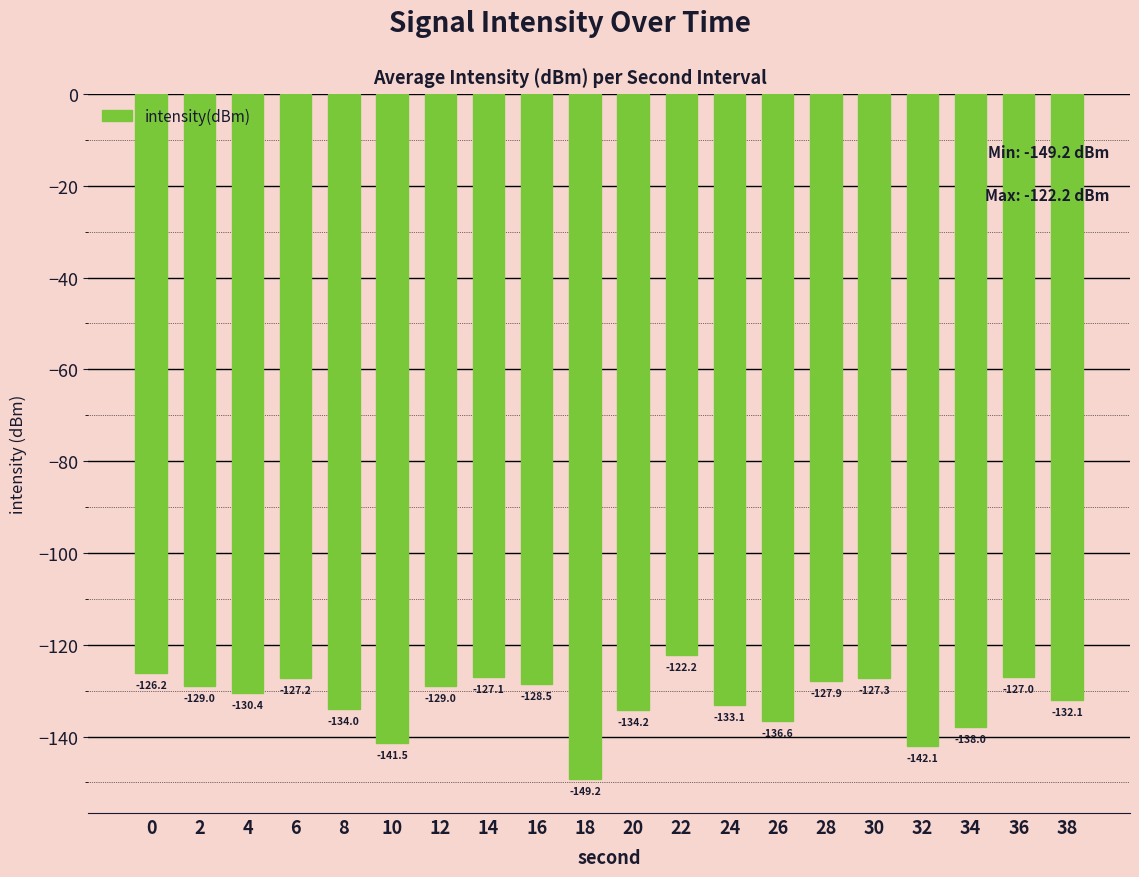

How many bars are there in total?

20